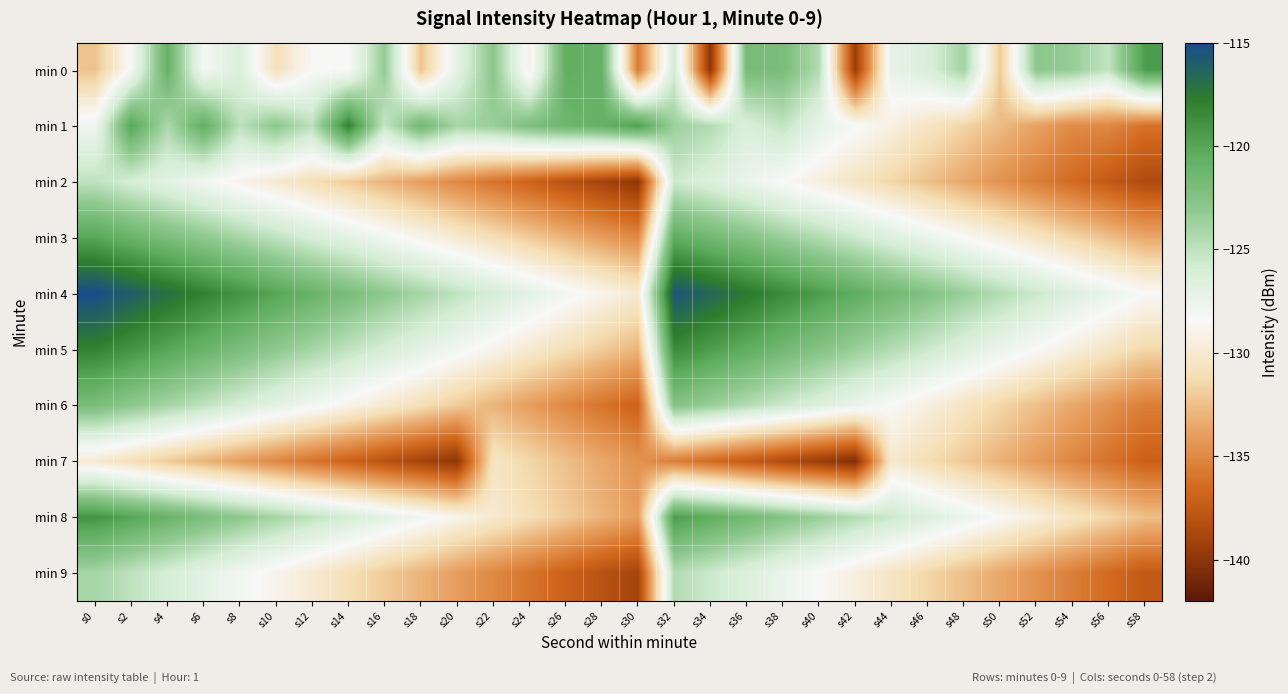

Reading right to left, transcribe all the data shown in this chart.

min 0: s58=-119.5	s56=-125.1	s54=-123.4	s52=-122.9	s50=-132.1	s48=-123.9	s46=-126.3	s44=-127.2	s42=-139.4	s40=-124.5	s38=-122.0	s36=-121.8	s34=-140.0	s32=-125.9	s30=-135.6	s28=-120.9	s26=-120.6	s24=-129.2	s22=-122.8	s20=-127.0	s18=-132.3	s16=-123.3	s14=-128.5	s12=-128.5	s10=-130.9	s8=-126.4	s6=-128.2	s4=-120.9	s2=-128.3	s0=-132.4
min 1: s58=-136.1	s56=-135.0	s54=-134.9	s52=-133.8	s50=-132.7	s48=-131.6	s46=-130.5	s44=-129.4	s42=-128.3	s40=-127.2	s38=-125.1	s36=-126.3	s34=-124.5	s32=-123.6	s30=-119.7	s28=-120.8	s26=-121.3	s24=-122.1	s22=-123.5	s20=-124.0	s18=-121.4	s16=-125.3	s14=-118.0	s12=-124.9	s10=-122.9	s8=-124.9	s6=-120.6	s4=-124.3	s2=-120.1	s0=-127.8
min 2: s58=-138.5	s56=-137.5	s54=-136.5	s52=-135.5	s50=-134.5	s48=-133.5	s46=-132.5	s44=-131.5	s42=-130.5	s40=-129.5	s38=-128.5	s36=-127.5	s34=-126.5	s32=-125.5	s30=-140.0	s28=-139.0	s26=-138.0	s24=-137.0	s22=-136.0	s20=-135.0	s18=-134.0	s16=-133.0	s14=-132.0	s12=-131.0	s10=-130.0	s8=-129.0	s6=-128.0	s4=-127.0	s2=-126.0	s0=-125.0
min 3: s58=-133.5	s56=-132.5	s54=-131.5	s52=-130.5	s50=-129.5	s48=-128.5	s46=-127.5	s44=-126.5	s42=-125.5	s40=-124.5	s38=-123.5	s36=-122.5	s34=-121.5	s32=-120.5	s30=-135.0	s28=-134.0	s26=-133.0	s24=-132.0	s22=-131.0	s20=-130.0	s18=-129.0	s16=-128.0	s14=-127.0	s12=-126.0	s10=-125.0	s8=-124.0	s6=-123.0	s4=-122.0	s2=-121.0	s0=-120.0
min 4: s58=-128.5	s56=-127.5	s54=-126.5	s52=-125.5	s50=-124.5	s48=-123.5	s46=-122.5	s44=-121.5	s42=-120.5	s40=-119.5	s38=-118.5	s36=-117.5	s34=-116.5	s32=-115.5	s30=-130.0	s28=-129.0	s26=-128.0	s24=-127.0	s22=-126.0	s20=-125.0	s18=-124.0	s16=-123.0	s14=-122.0	s12=-121.0	s10=-120.0	s8=-119.0	s6=-118.0	s4=-117.0	s2=-116.0	s0=-115.0
min 5: s58=-131.5	s56=-130.5	s54=-129.5	s52=-128.5	s50=-127.5	s48=-126.5	s46=-125.5	s44=-124.5	s42=-123.5	s40=-122.5	s38=-121.5	s36=-120.5	s34=-119.5	s32=-118.5	s30=-133.0	s28=-132.0	s26=-131.0	s24=-130.0	s22=-129.0	s20=-128.0	s18=-127.0	s16=-126.0	s14=-125.0	s12=-124.0	s10=-123.0	s8=-122.0	s6=-121.0	s4=-120.0	s2=-119.0	s0=-118.0
min 6: s58=-135.5	s56=-134.5	s54=-133.5	s52=-132.5	s50=-131.5	s48=-130.5	s46=-129.5	s44=-128.5	s42=-127.5	s40=-126.5	s38=-125.5	s36=-124.5	s34=-123.5	s32=-122.5	s30=-137.0	s28=-136.0	s26=-135.0	s24=-134.0	s22=-133.0	s20=-132.0	s18=-131.0	s16=-130.0	s14=-129.0	s12=-128.0	s10=-127.0	s8=-126.0	s6=-125.0	s4=-124.0	s2=-123.0	s0=-122.0
min 7: s58=-137.1	s56=-136.1	s54=-135.1	s52=-134.1	s50=-133.1	s48=-132.1	s46=-131.1	s44=-130.1	s42=-140.5	s40=-139.5	s38=-138.5	s36=-137.5	s34=-136.5	s32=-135.5	s30=-134.5	s28=-133.5	s26=-132.5	s24=-131.5	s22=-130.5	s20=-140.0	s18=-139.0	s16=-138.0	s14=-137.0	s12=-136.0	s10=-135.0	s8=-134.0	s6=-133.0	s4=-132.0	s2=-131.0	s0=-130.0
min 8: s58=-132.5	s56=-131.5	s54=-130.5	s52=-129.5	s50=-128.5	s48=-127.5	s46=-126.5	s44=-125.5	s42=-124.5	s40=-123.5	s38=-122.5	s36=-121.5	s34=-120.5	s32=-119.5	s30=-134.0	s28=-133.0	s26=-132.0	s24=-131.0	s22=-130.0	s20=-129.0	s18=-128.0	s16=-127.0	s14=-126.0	s12=-125.0	s10=-124.0	s8=-123.0	s6=-122.0	s4=-121.0	s2=-120.0	s0=-119.0
min 9: s58=-137.5	s56=-136.5	s54=-135.5	s52=-134.5	s50=-133.5	s48=-132.5	s46=-131.5	s44=-130.5	s42=-129.5	s40=-128.5	s38=-127.5	s36=-126.5	s34=-125.5	s32=-124.5	s30=-139.0	s28=-138.0	s26=-137.0	s24=-136.0	s22=-135.0	s20=-134.0	s18=-133.0	s16=-132.0	s14=-131.0	s12=-130.0	s10=-129.0	s8=-128.0	s6=-127.0	s4=-126.0	s2=-125.0	s0=-124.0